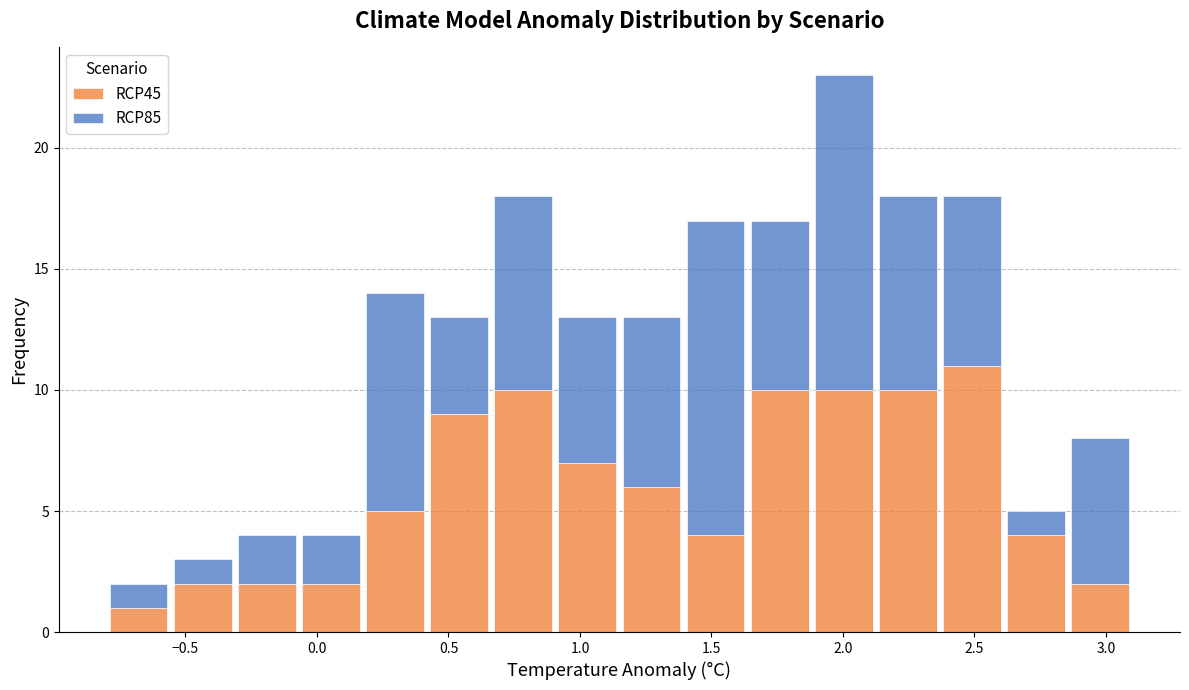

Which range on the x-axis has the tallest stacked bar (by total height)?

1.90 to 2.15